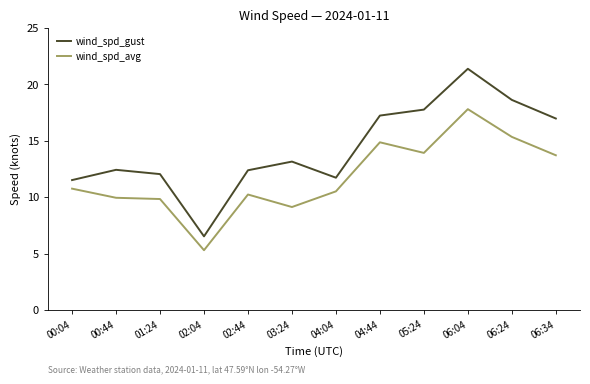

True or false: wind_spd_gust has a value of 20.8 at 03:24.

False